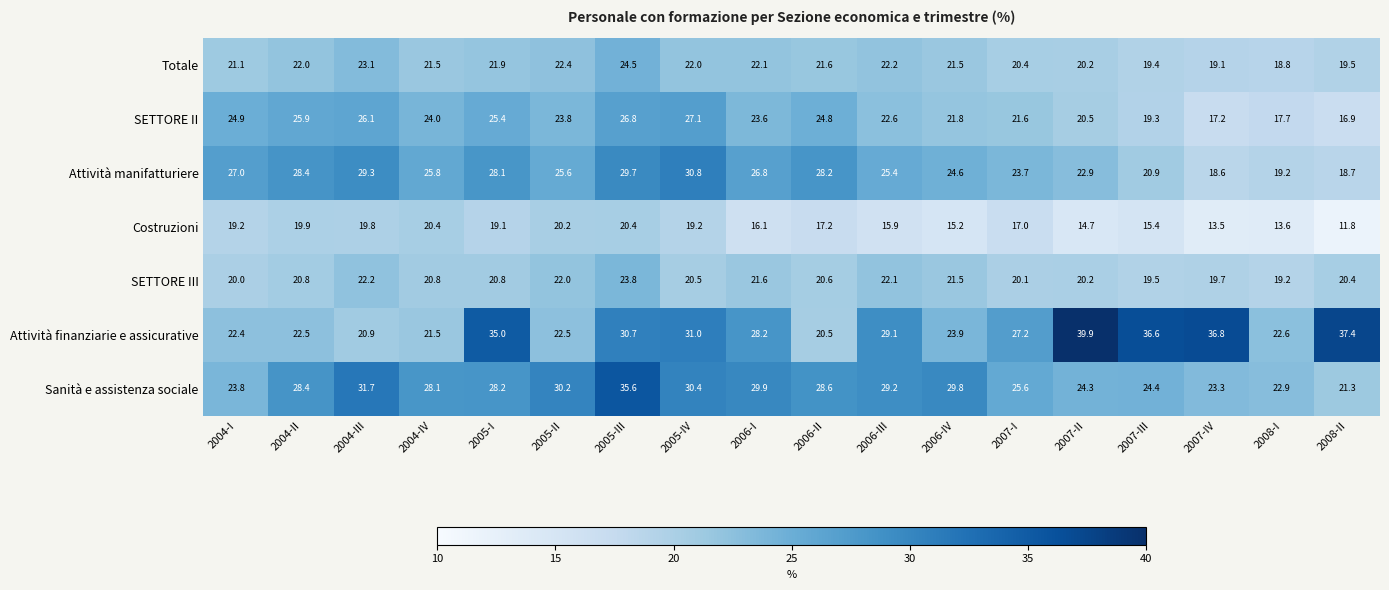

At how many categories does at least one series exceed 14?

18